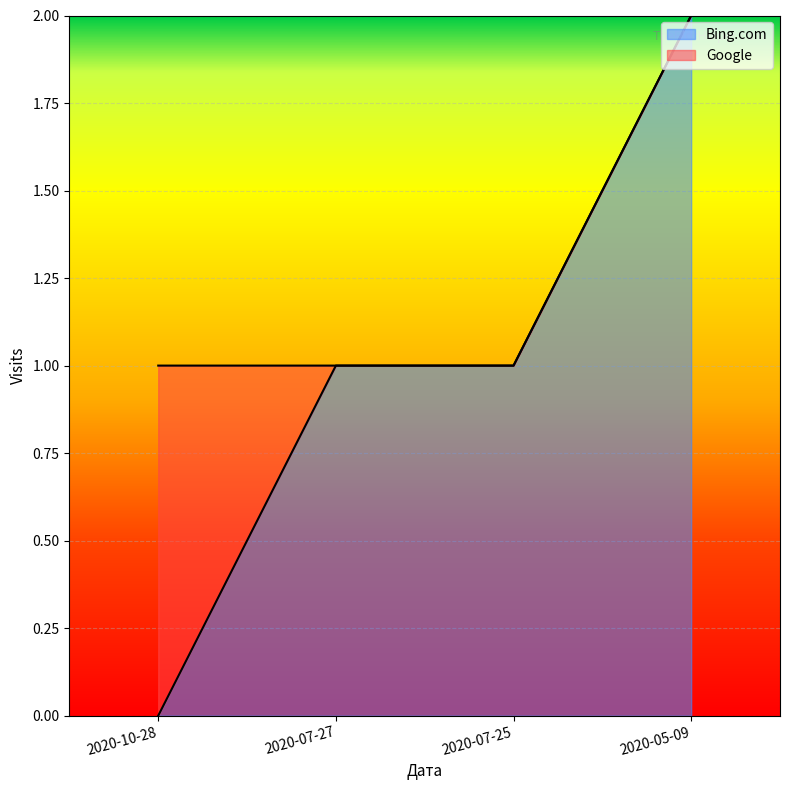

True or false: there are more than 2 points higher than both neighbors.

False